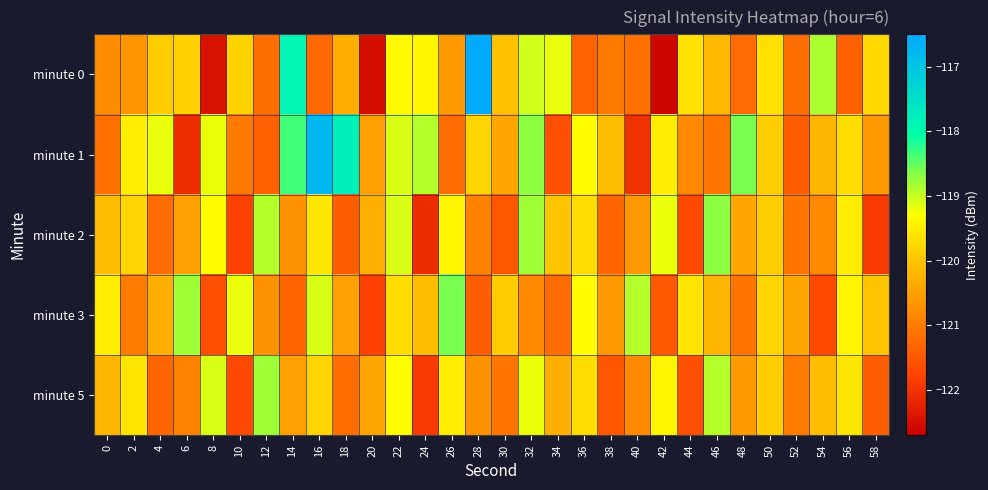

Count the number of data series in this chart.

5